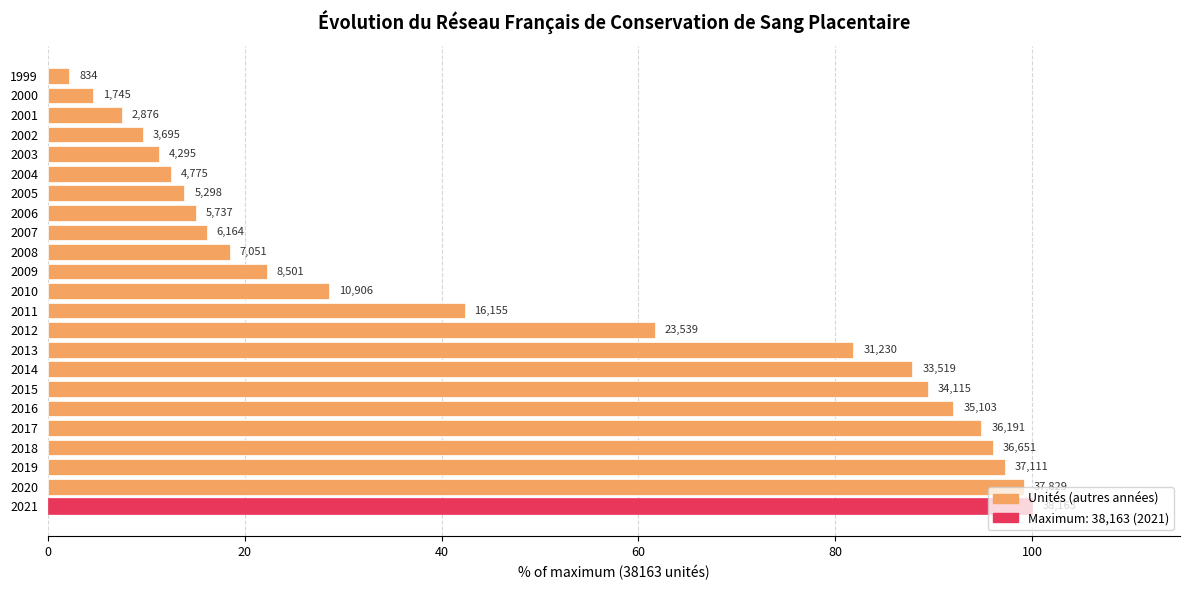

Are the bars horizontal?

Yes